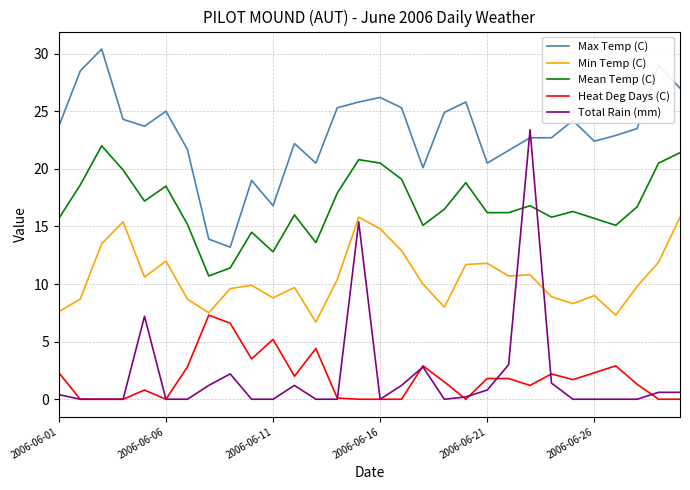

What is the average value of the Max Temp (C) series?

23.1